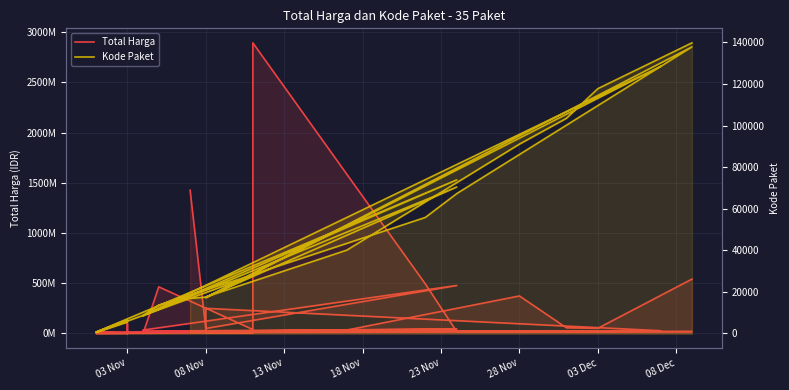

Reading right to left, list all the values displayed in this chart.

Total Harga: 541071000	51601000	56152800	373404000	34292000	4350000	250350000	27412000	23653000	43859200	12453900	5129000	8742500	182000	4672200	265000	2772000	98772570	78000	333600	7401240	15513960	9180000	18900000	19175000	493000000	2892122000	39440000	464002100	577875	32441200	34000000	477600000	49730040	1425867900
Kode Paket: 139817	117783	103541	91101	40112	17580	17238	128516	8601	73894	675	6503	6397	6350	6300	6246	6214	5997	5449	464	27891	17283	17272	137876	67279	55826	28425	28271	13652	8668	8646	8530	70453	17509	16823